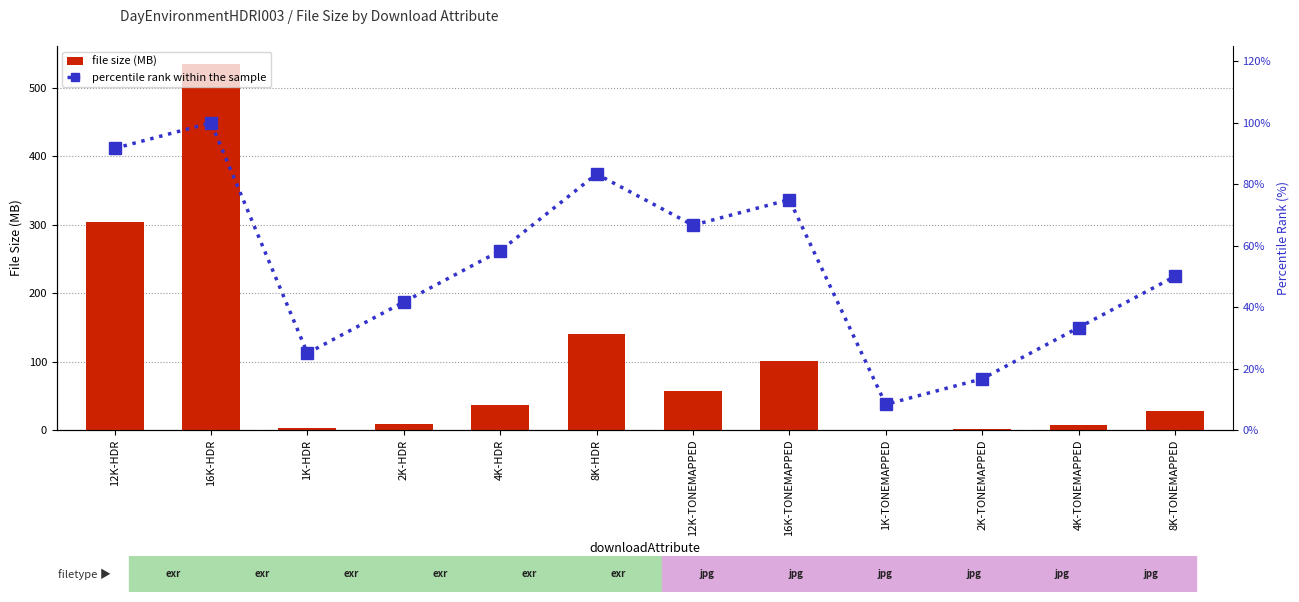

Which series changed the most between 16K-HDR and 4K-TONEMAPPED?

file size (MB)